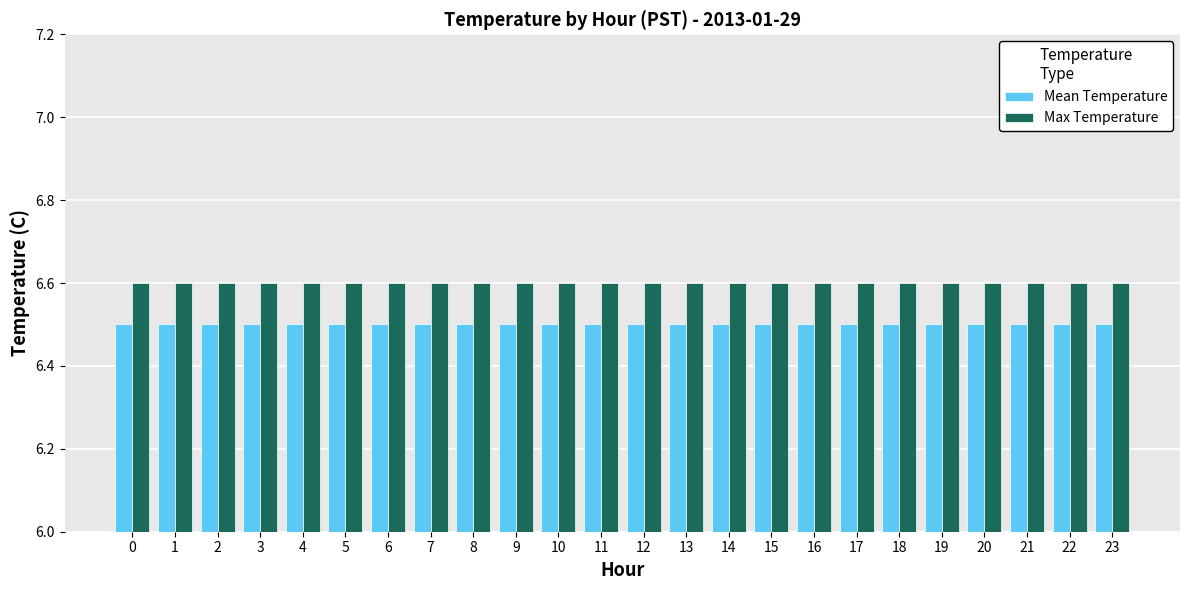

Is it true that Mean Temperature equals 2.3 at 11?

False